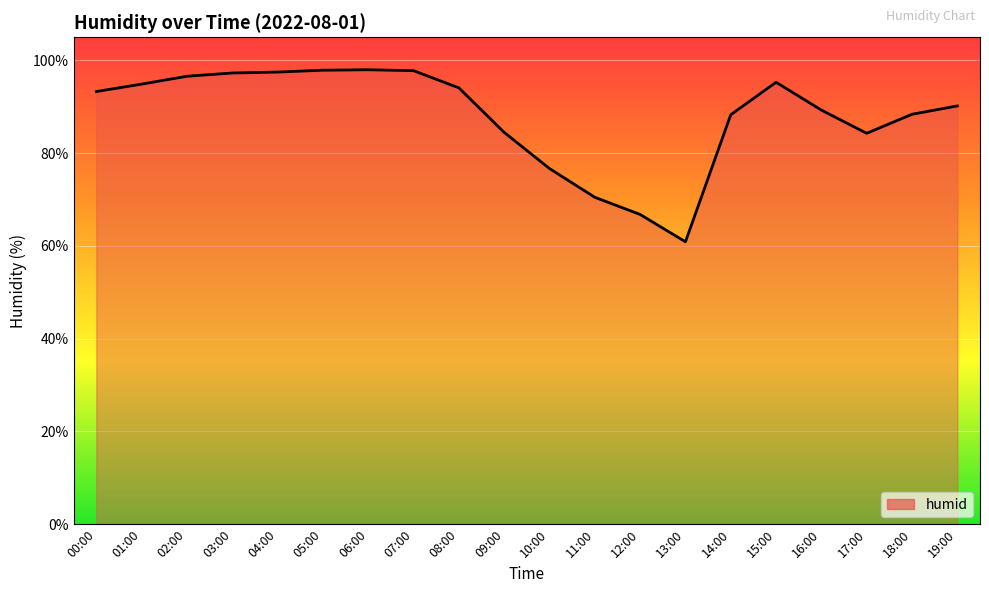

The value at 01:00 is 94.9. True or false?

True